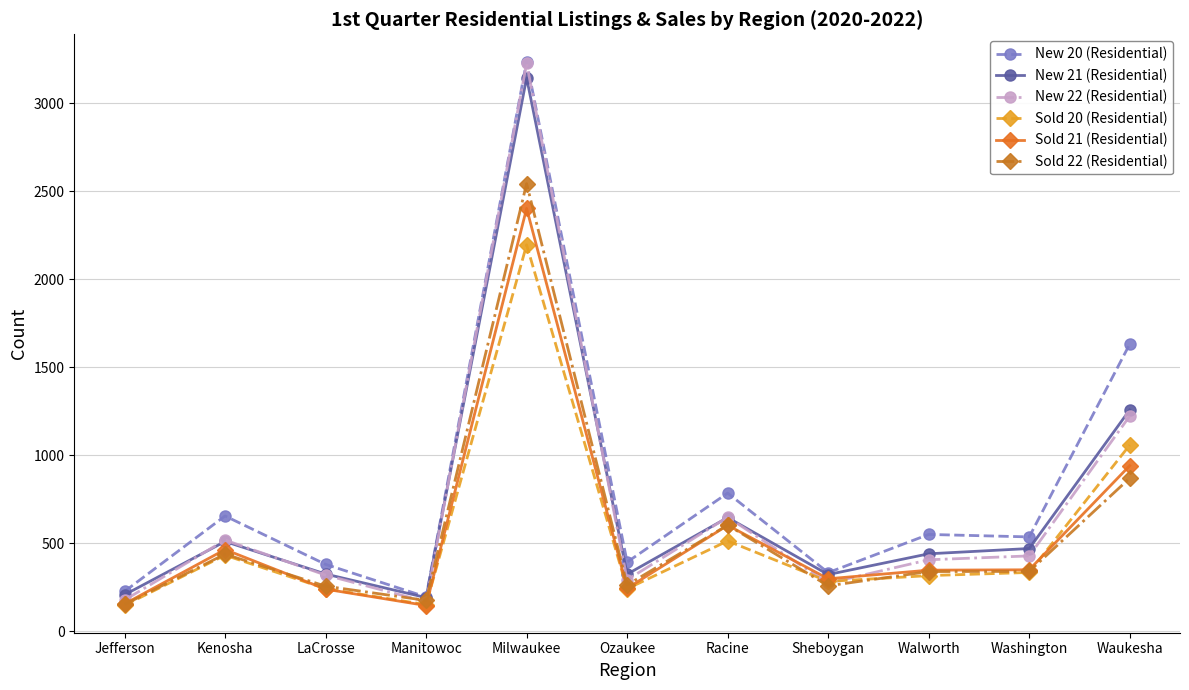

True or false: Sold 21 (Residential) and Sold 20 (Residential) intersect in this chart.

True